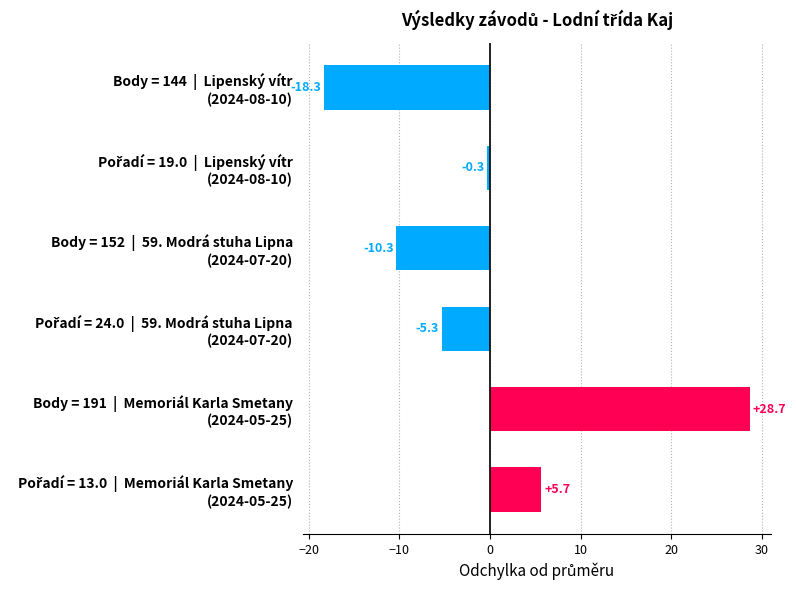

How many values are below 0?

4